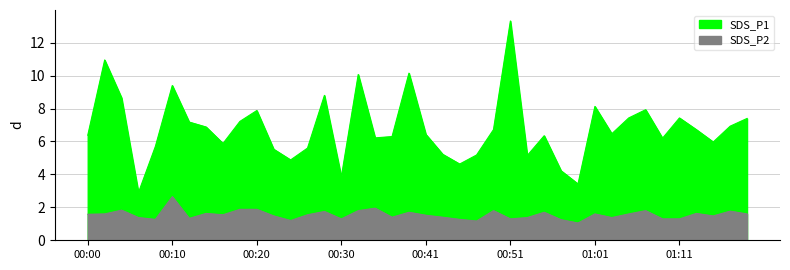

Where is the first local minimum for SDS_P2?

00:08